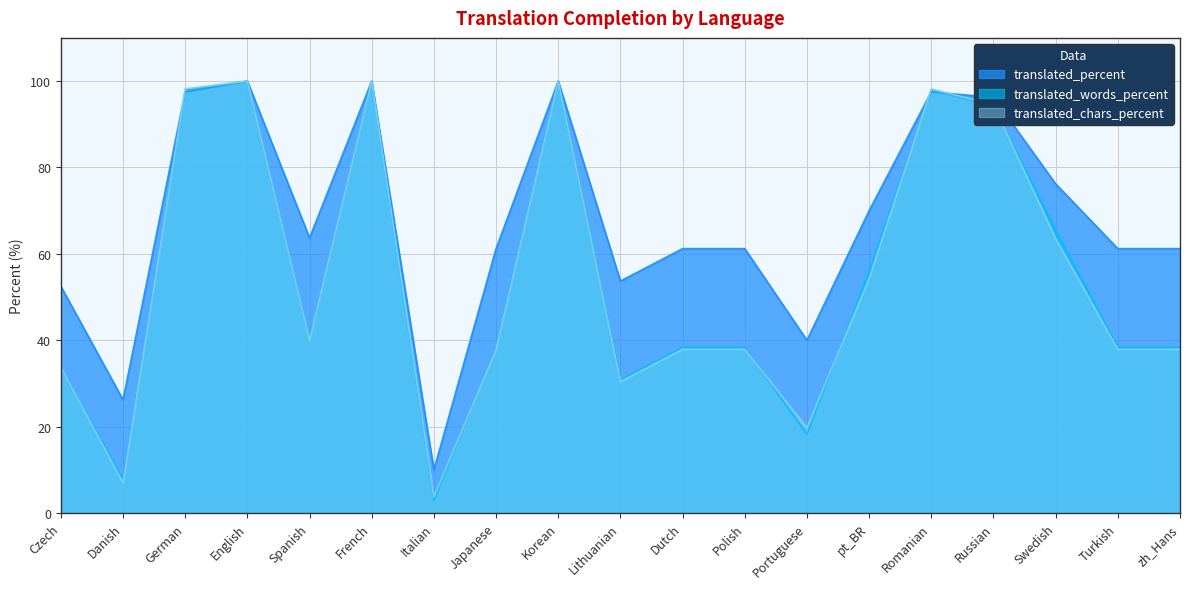

Where do translated_percent and translated_chars_percent first cross each other?

Danish and German